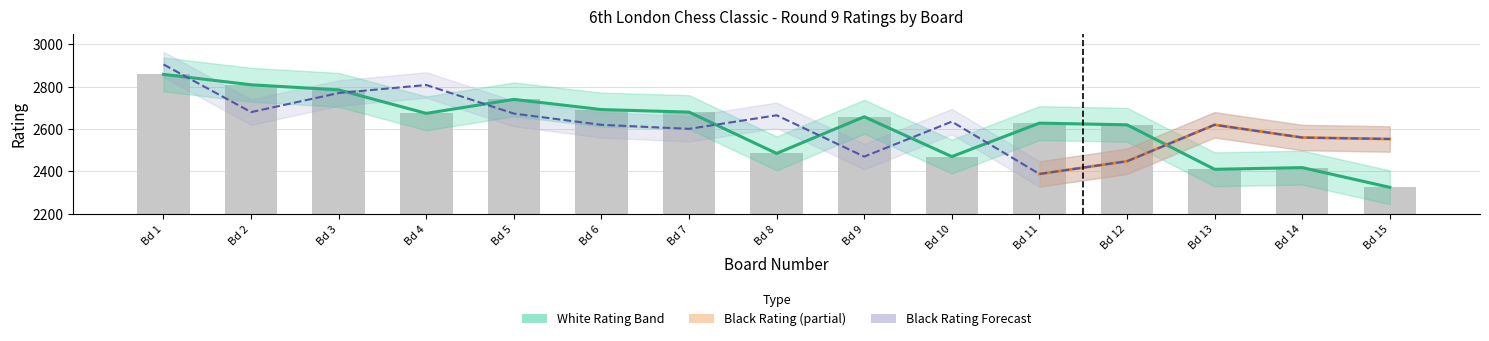

What is the change in value from Bd 1 to Bd 15?

-533